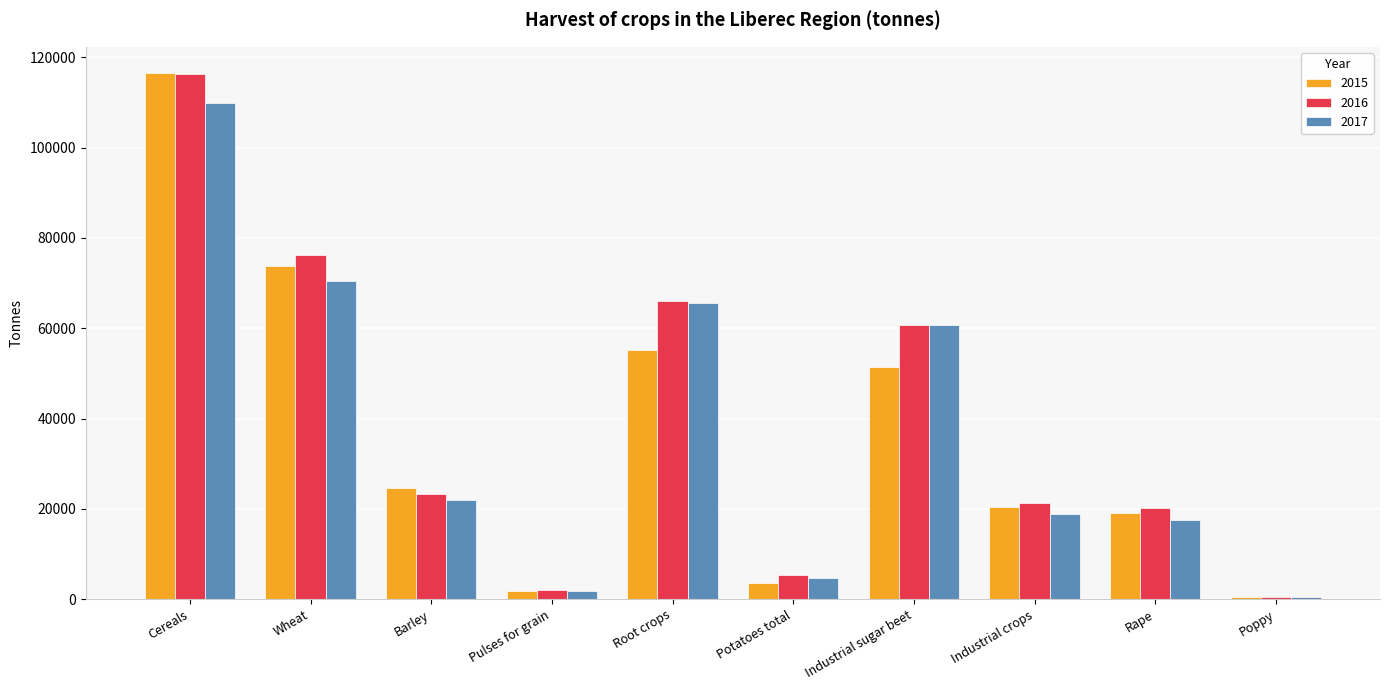

What is the sum of all 2017 values?

372233.3